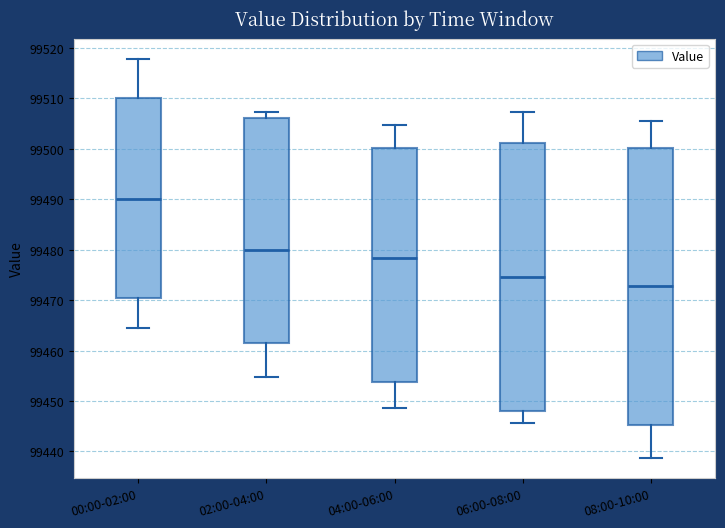

Where does the lower whisker of the box for 02:00-04:00 end on the y-axis? The values are not printed on the chart, so give them approximately, as read against the axis.

99455